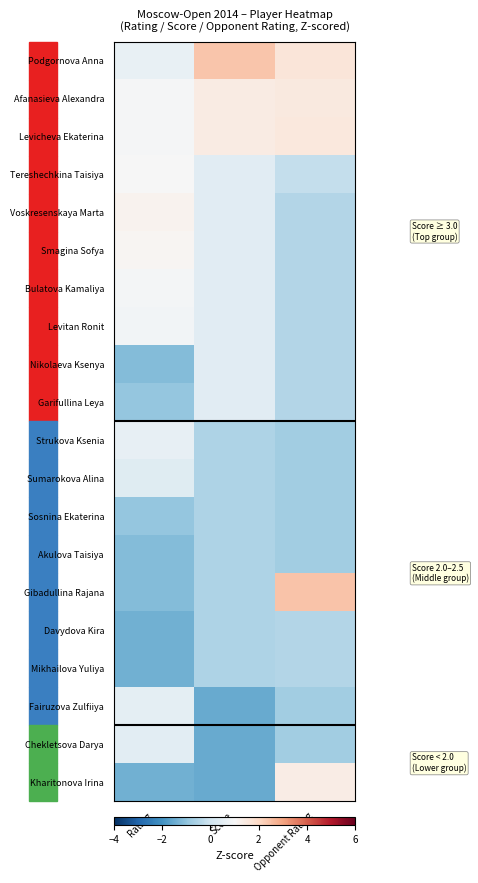

At Opponent Rating, list the series in order from smallest to largest.

Strukova Ksenia, Sumarokova Alina, Sosnina Ekaterina, Akulova Taisiya, Fairuzova Zulfiiya, Chekletsova Darya, Voskresenskaya Marta, Smagina Sofya, Bulatova Kamaliya, Levitan Ronit, Nikolaeva Ksenya, Garifullina Leya, Davydova Kira, Mikhailova Yuliya, Tereshechkina Taisiya, Kharitonova Irina, Afanasieva Alexandra, Levicheva Ekaterina, Podgornova Anna, Gibadullina Rajana